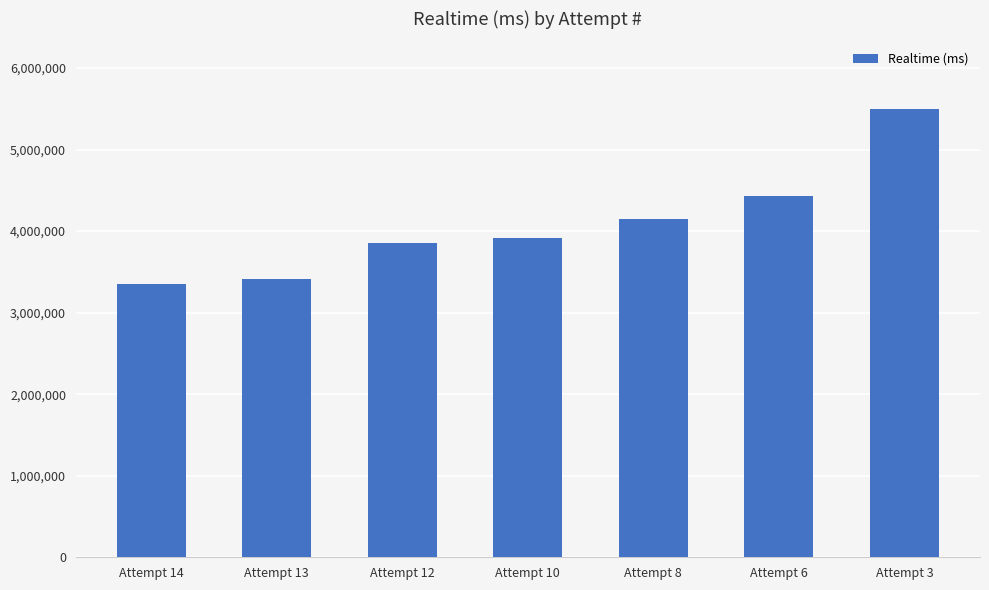

Is it true that the value at Attempt 10 is 3917325?

True